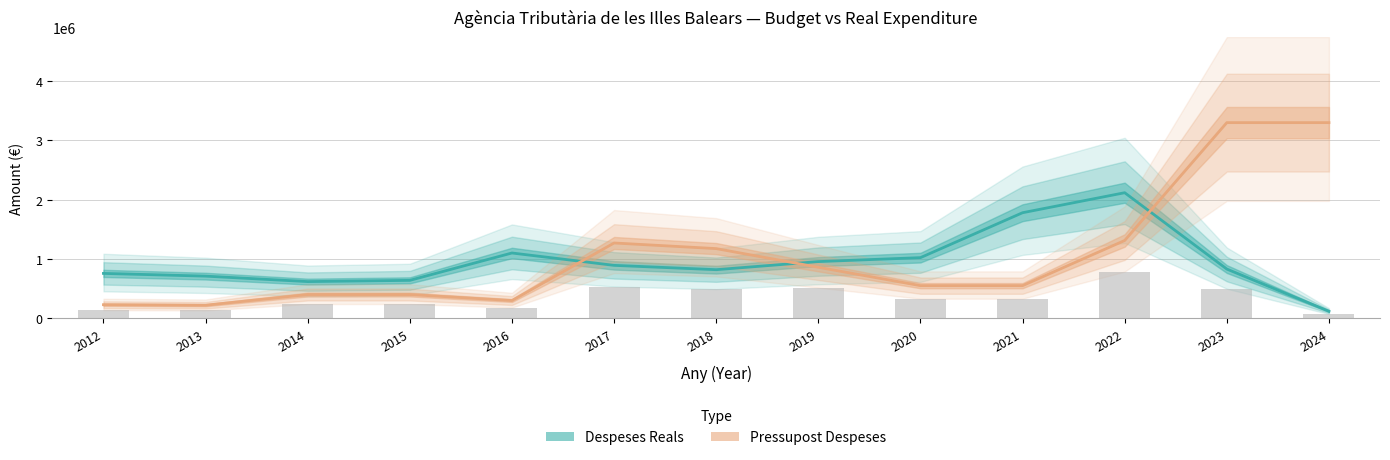

What is the total value across all series at 2017?

2162092.1